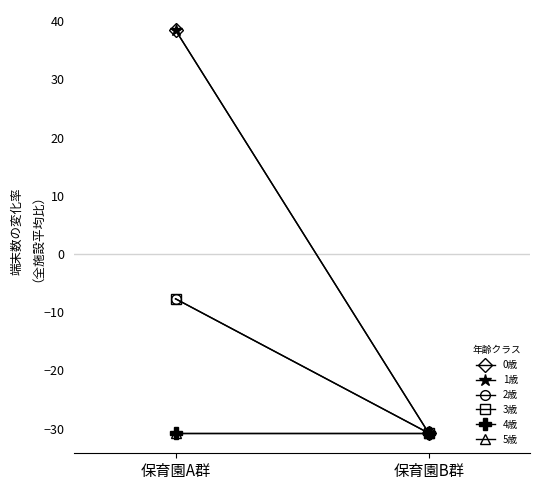

At which category does the chart reach its peak across all series?

保育園A群